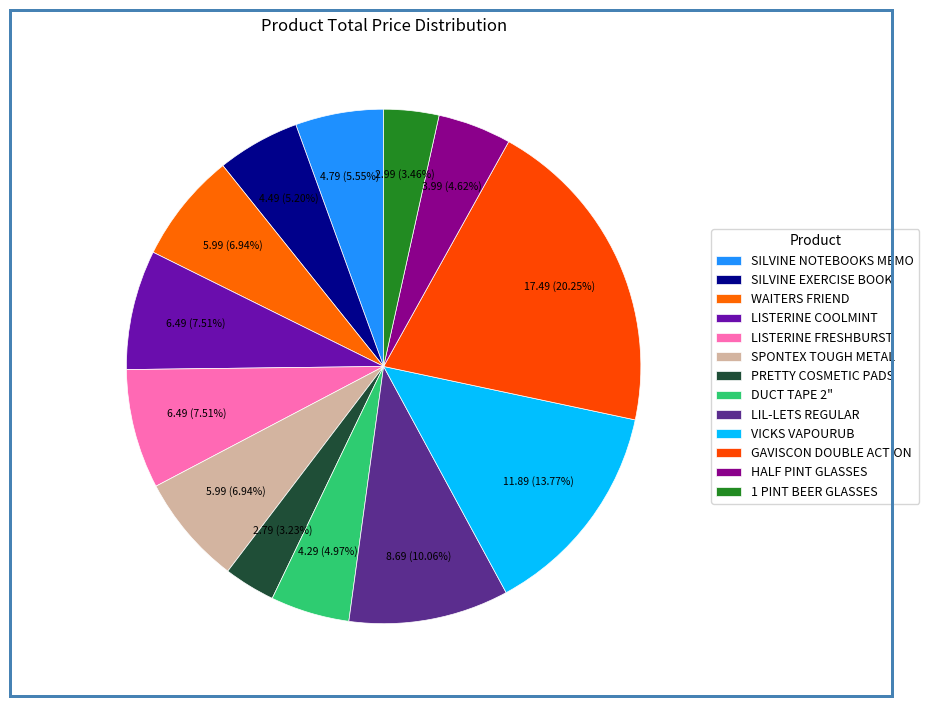

The LIL-LETS REGULAR slice represents 22% of the pie. True or false?

False